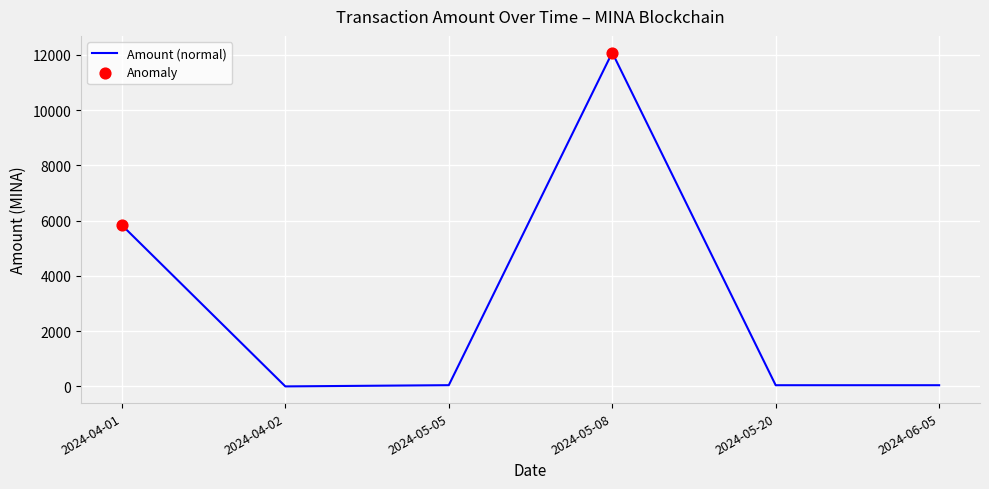

What is the change in value from 2024-04-01 to 2024-05-05?

-5793.4